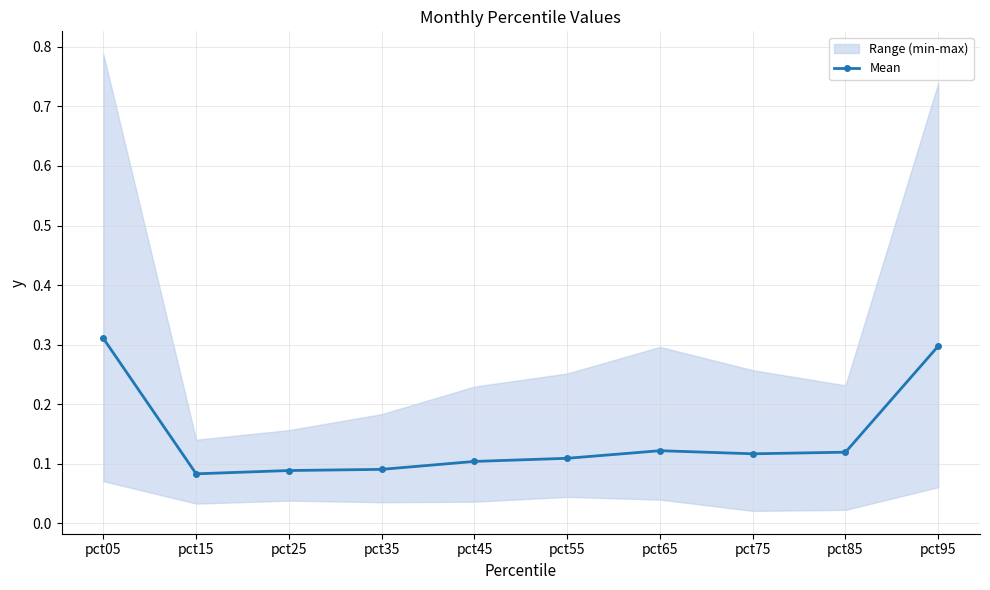

Which label corresponds to the largest value in the chart?

pct05